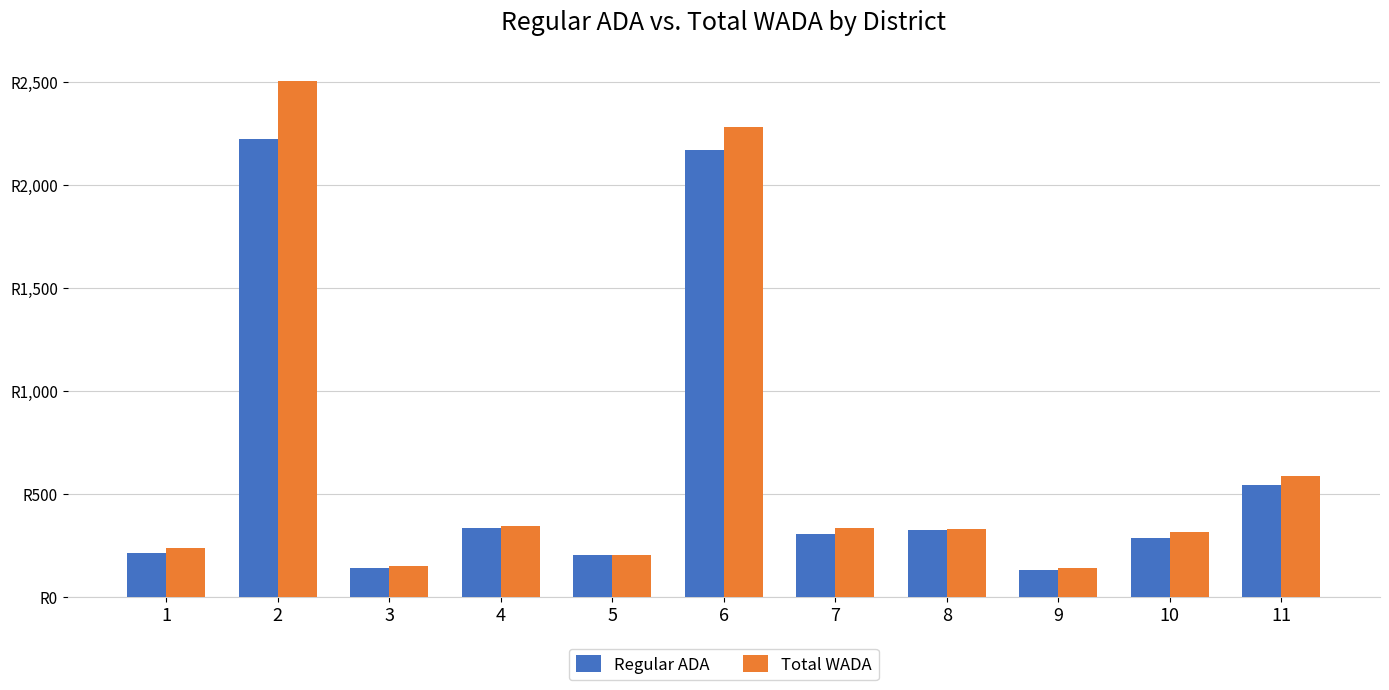

What is the spread (max minus min) of values at 7?

25.9